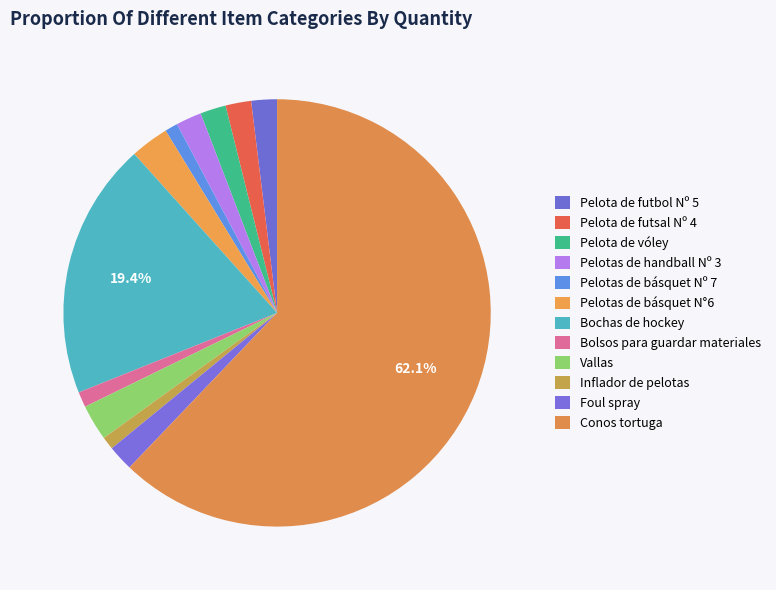

How many slices are in this pie chart?

12